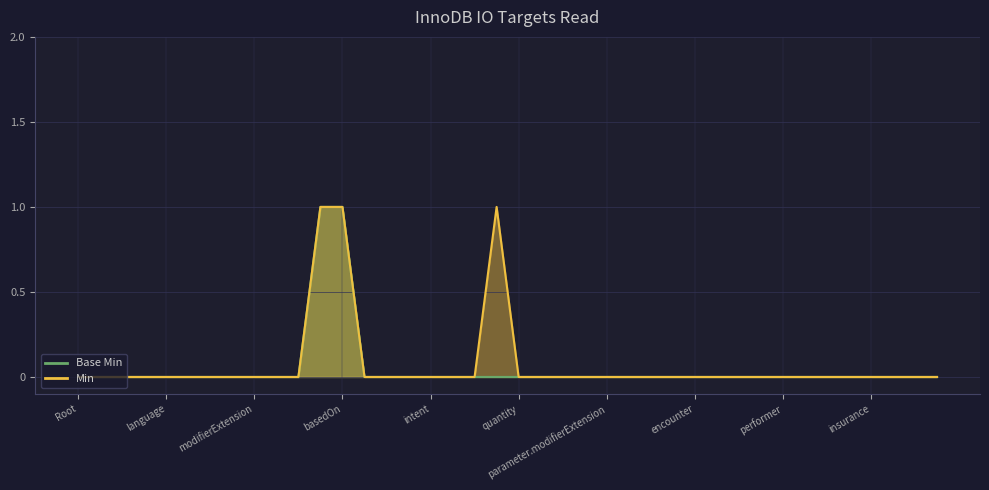

True or false: Min and Base Min intersect in this chart.

False